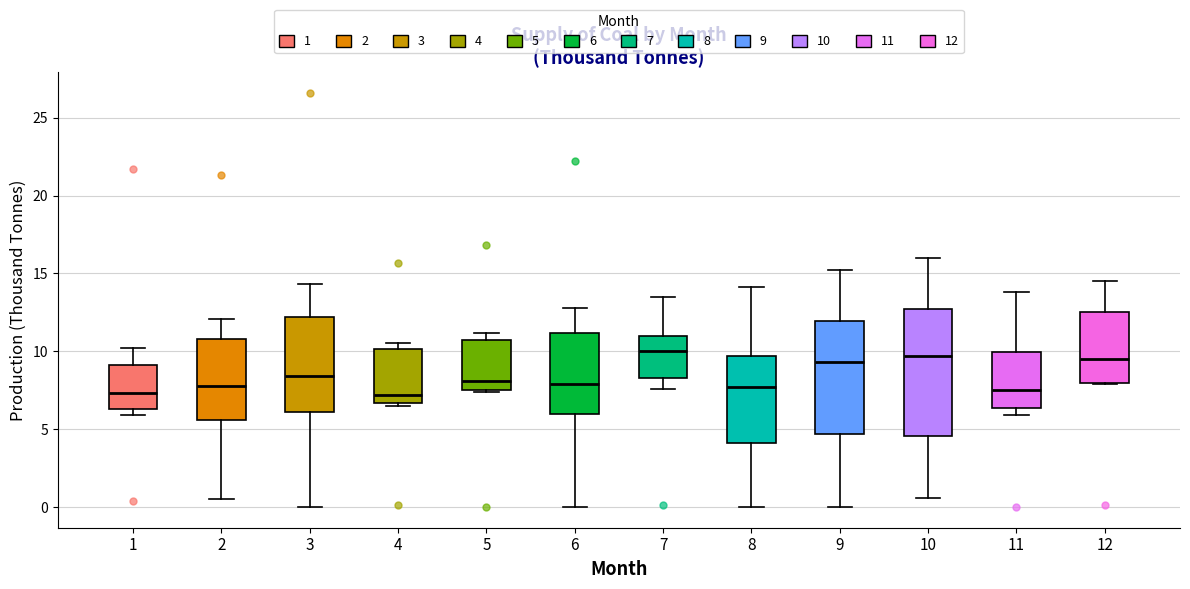

Where does the upper whisker of the box at x = 6 end on the y-axis? The values are not printed on the chart, so give them approximately, as read against the axis.

13.0